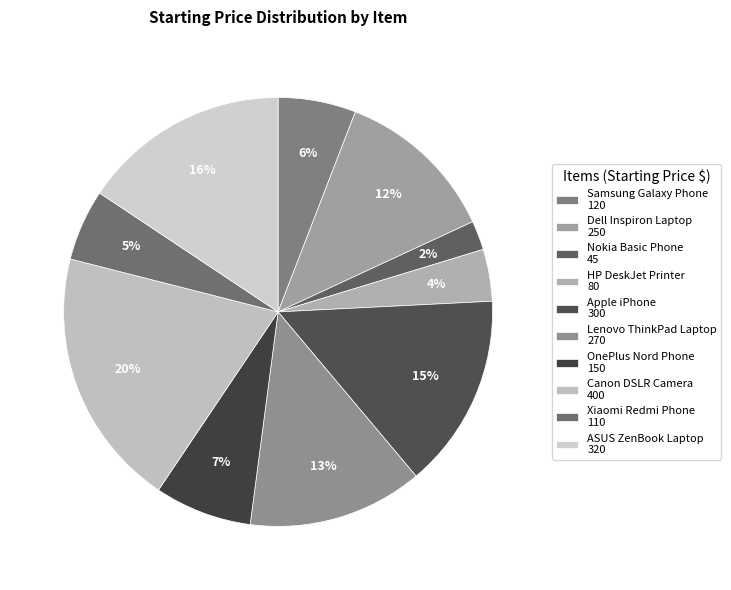

To the nearest percent, what is the combined percentage of Xiaomi Redmi Phone and OnePlus Nord Phone?

13%